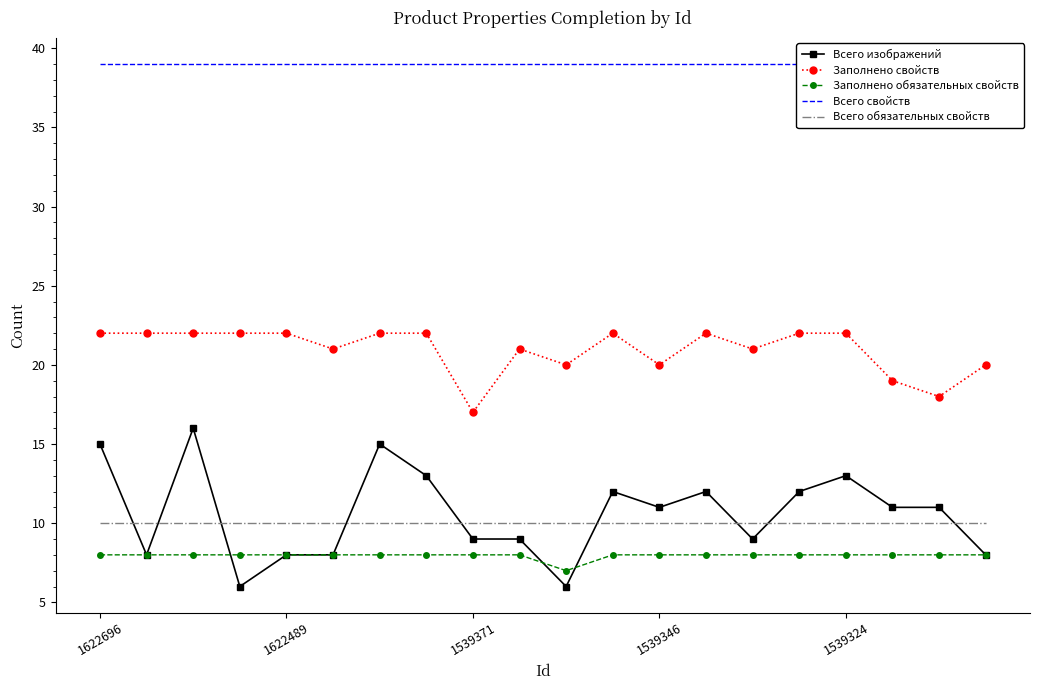

How many categories are shown in the chart?

20